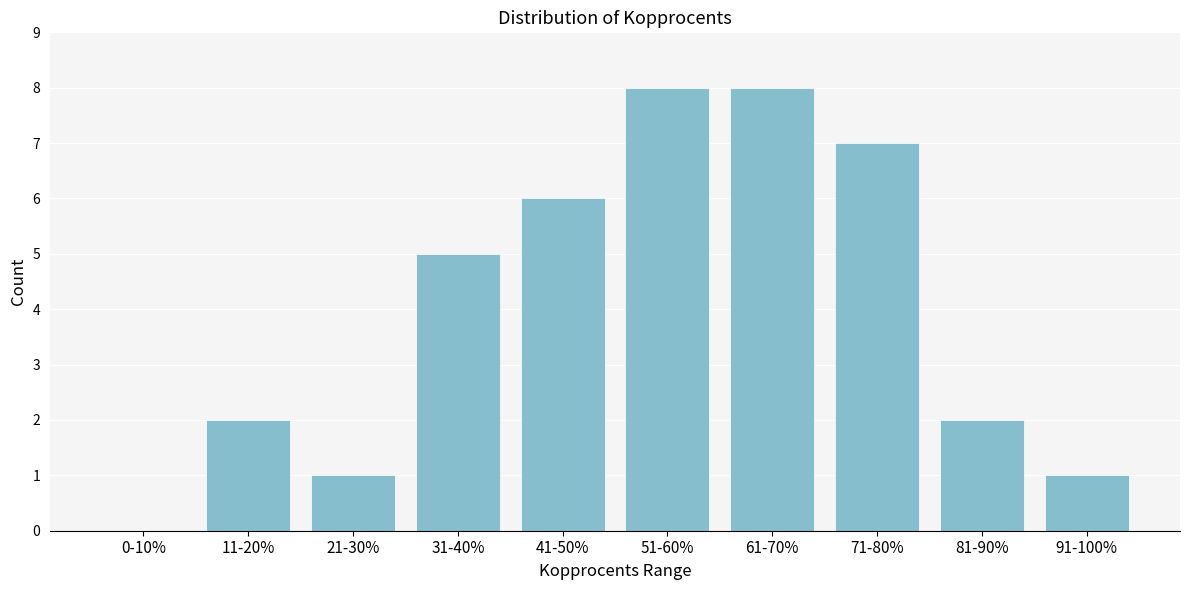

Reading left to right, transcribe all the data shown in this chart.

0-10%=0	11-20%=2	21-30%=1	31-40%=5	41-50%=6	51-60%=8	61-70%=8	71-80%=7	81-90%=2	91-100%=1